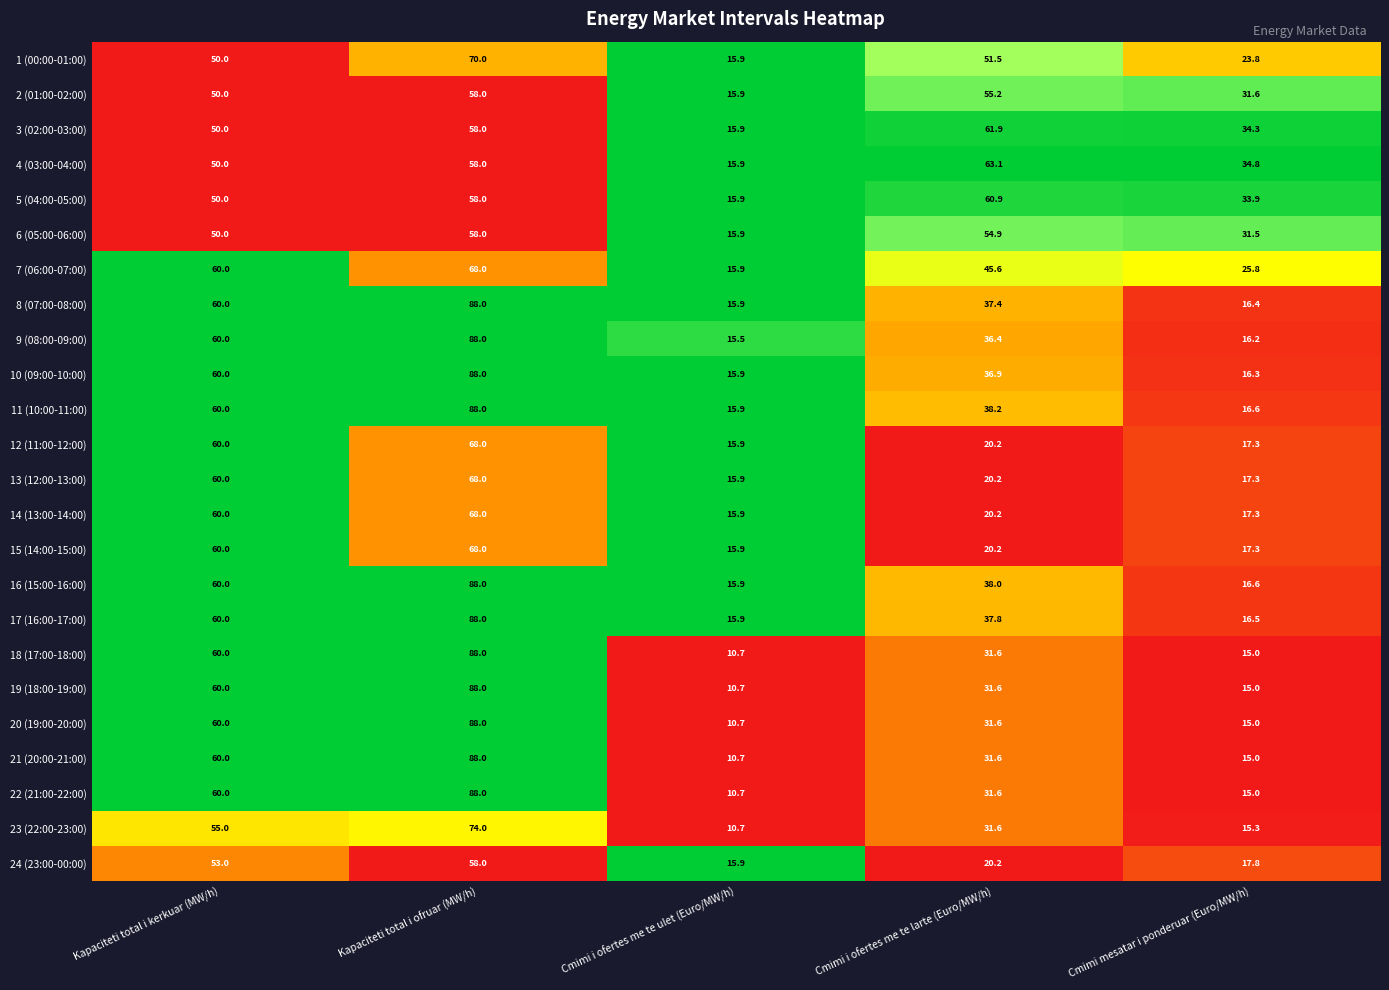

Rank the categories by 18 (17:00-18:00) value from lowest to highest.

Cmimi i ofertes me te ulet (Euro/MW/h), Cmimi mesatar i ponderuar (Euro/MW/h), Cmimi i ofertes me te larte (Euro/MW/h), Kapaciteti total i kerkuar (MW/h), Kapaciteti total i ofruar (MW/h)